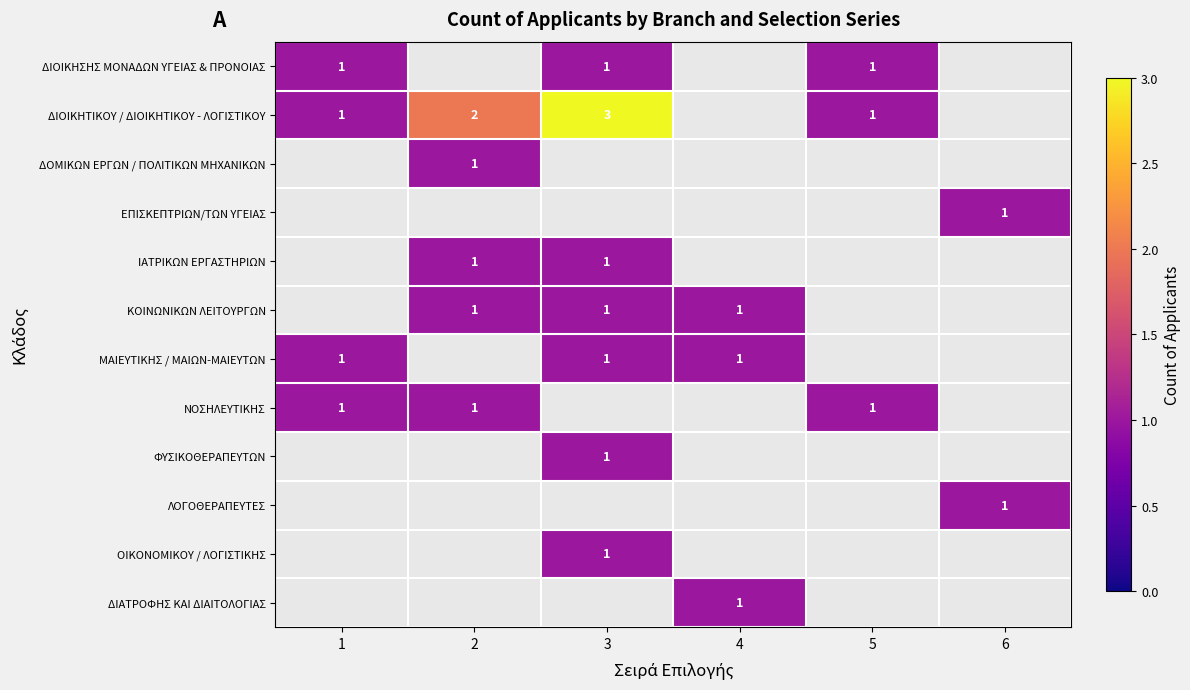

True or false: ΝΟΣΗΛΕΥΤΙΚΗΣ has a value of 0 at 1.

False